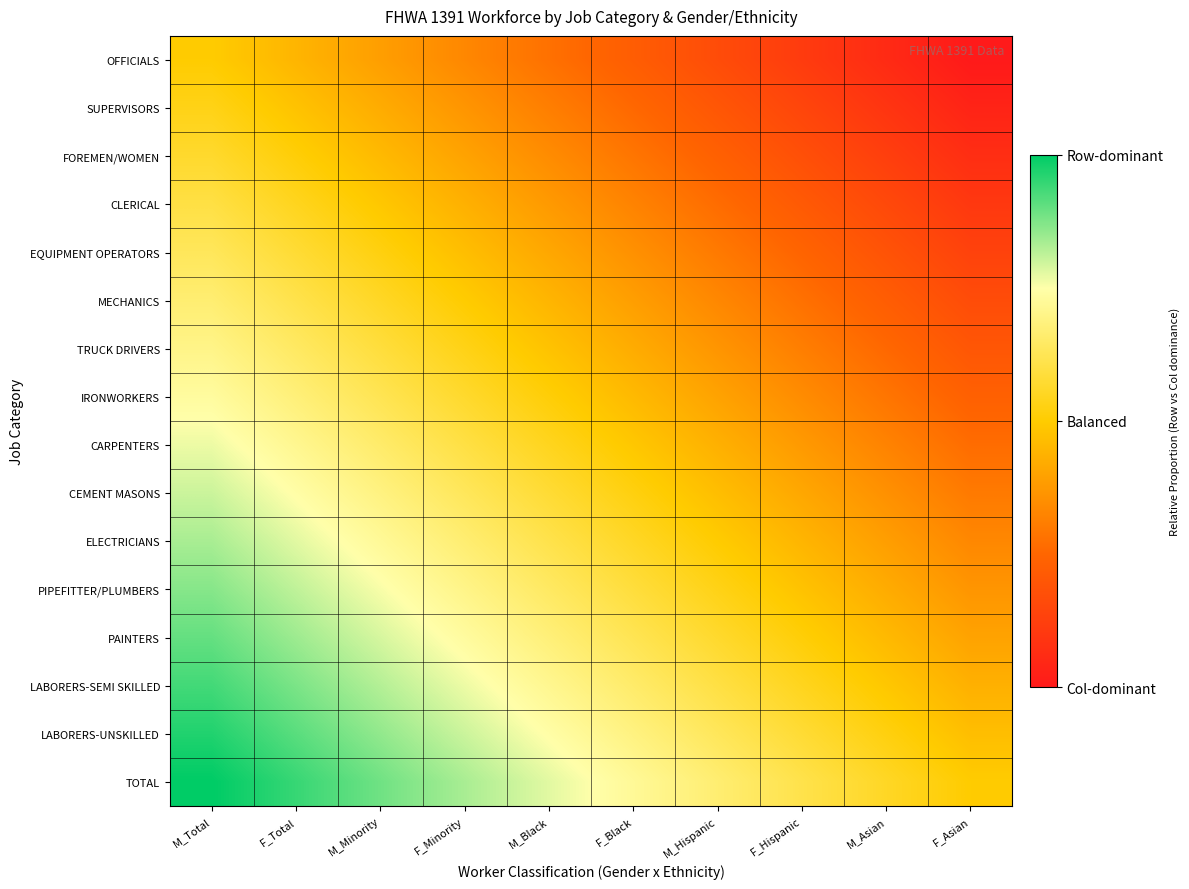

Reading left to right, transcribe all the data shown in this chart.

OFFICIALS: M_Total=0.5	F_Total=0.4	M_Minority=0.4	F_Minority=0.3	M_Black=0.3	F_Black=0.2	M_Hispanic=0.2	F_Hispanic=0.1	M_Asian=0.1	F_Asian=0.0
SUPERVISORS: M_Total=0.5	F_Total=0.5	M_Minority=0.4	F_Minority=0.4	M_Black=0.3	F_Black=0.3	M_Hispanic=0.2	F_Hispanic=0.1	M_Asian=0.1	F_Asian=0.0
FOREMEN/WOMEN: M_Total=0.6	F_Total=0.5	M_Minority=0.5	F_Minority=0.4	M_Black=0.3	F_Black=0.3	M_Hispanic=0.2	F_Hispanic=0.2	M_Asian=0.1	F_Asian=0.1
CLERICAL: M_Total=0.6	F_Total=0.5	M_Minority=0.5	F_Minority=0.4	M_Black=0.4	F_Black=0.3	M_Hispanic=0.3	F_Hispanic=0.2	M_Asian=0.2	F_Asian=0.1
EQUIPMENT OPERATORS: M_Total=0.6	F_Total=0.6	M_Minority=0.5	F_Minority=0.5	M_Black=0.4	F_Black=0.4	M_Hispanic=0.3	F_Hispanic=0.2	M_Asian=0.2	F_Asian=0.1
MECHANICS: M_Total=0.7	F_Total=0.6	M_Minority=0.6	F_Minority=0.5	M_Black=0.4	F_Black=0.4	M_Hispanic=0.3	F_Hispanic=0.3	M_Asian=0.2	F_Asian=0.2
TRUCK DRIVERS: M_Total=0.7	F_Total=0.6	M_Minority=0.6	F_Minority=0.5	M_Black=0.5	F_Black=0.4	M_Hispanic=0.4	F_Hispanic=0.3	M_Asian=0.3	F_Asian=0.2
IRONWORKERS: M_Total=0.7	F_Total=0.7	M_Minority=0.6	F_Minority=0.6	M_Black=0.5	F_Black=0.5	M_Hispanic=0.4	F_Hispanic=0.3	M_Asian=0.3	F_Asian=0.2
CARPENTERS: M_Total=0.8	F_Total=0.7	M_Minority=0.7	F_Minority=0.6	M_Black=0.5	F_Black=0.5	M_Hispanic=0.4	F_Hispanic=0.4	M_Asian=0.3	F_Asian=0.3
CEMENT MASONS: M_Total=0.8	F_Total=0.7	M_Minority=0.7	F_Minority=0.6	M_Black=0.6	F_Black=0.5	M_Hispanic=0.5	F_Hispanic=0.4	M_Asian=0.4	F_Asian=0.3
ELECTRICIANS: M_Total=0.8	F_Total=0.8	M_Minority=0.7	F_Minority=0.7	M_Black=0.6	F_Black=0.6	M_Hispanic=0.5	F_Hispanic=0.4	M_Asian=0.4	F_Asian=0.3
PIPEFITTER/PLUMBERS: M_Total=0.9	F_Total=0.8	M_Minority=0.8	F_Minority=0.7	M_Black=0.6	F_Black=0.6	M_Hispanic=0.5	F_Hispanic=0.5	M_Asian=0.4	F_Asian=0.4
PAINTERS: M_Total=0.9	F_Total=0.8	M_Minority=0.8	F_Minority=0.7	M_Black=0.7	F_Black=0.6	M_Hispanic=0.6	F_Hispanic=0.5	M_Asian=0.5	F_Asian=0.4
LABORERS-SEMI SKILLED: M_Total=0.9	F_Total=0.9	M_Minority=0.8	F_Minority=0.8	M_Black=0.7	F_Black=0.7	M_Hispanic=0.6	F_Hispanic=0.5	M_Asian=0.5	F_Asian=0.4
LABORERS-UNSKILLED: M_Total=1.0	F_Total=0.9	M_Minority=0.9	F_Minority=0.8	M_Black=0.7	F_Black=0.7	M_Hispanic=0.6	F_Hispanic=0.6	M_Asian=0.5	F_Asian=0.5
TOTAL: M_Total=1.0	F_Total=0.9	M_Minority=0.9	F_Minority=0.8	M_Black=0.8	F_Black=0.7	M_Hispanic=0.7	F_Hispanic=0.6	M_Asian=0.6	F_Asian=0.5